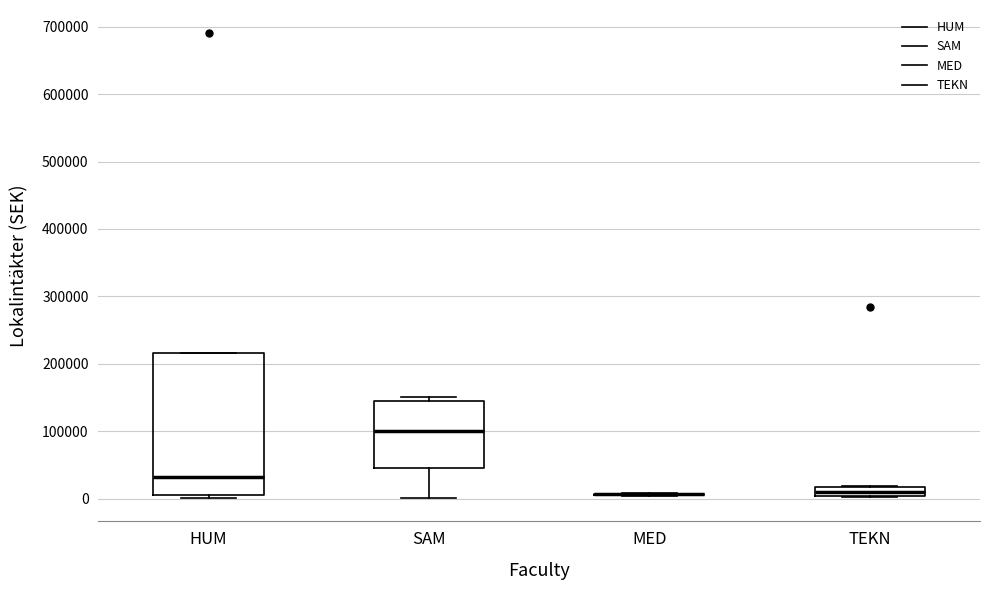

Which box is the tallest, from its lower edge to its upper edge?

HUM